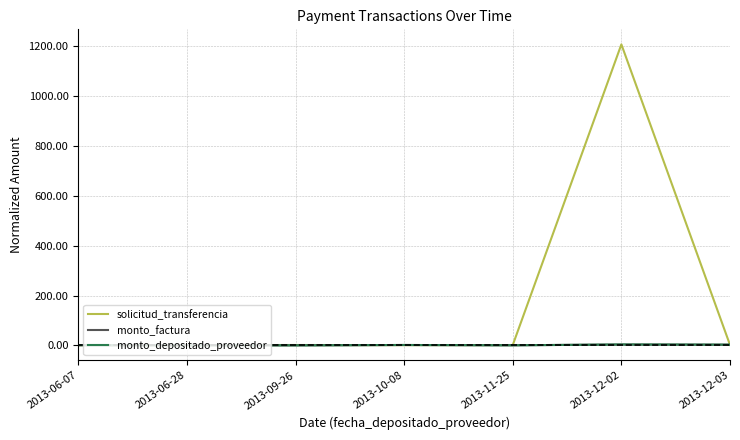

At which label is solicitud_transferencia closest to 604?

2013-12-03